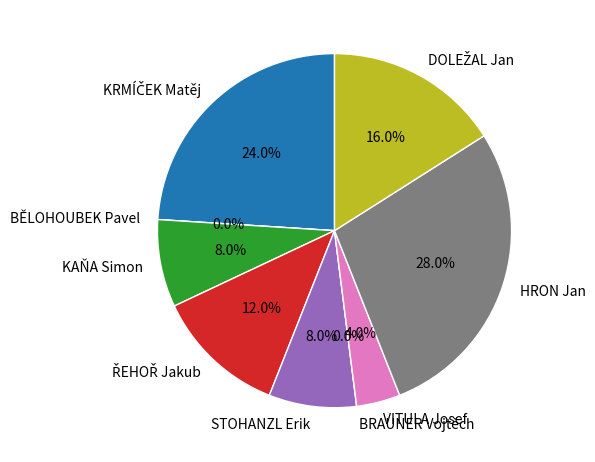

Combined, what portion of the pie is BRAUNER Vojtěch and STOHANZL Erik?

8.0%